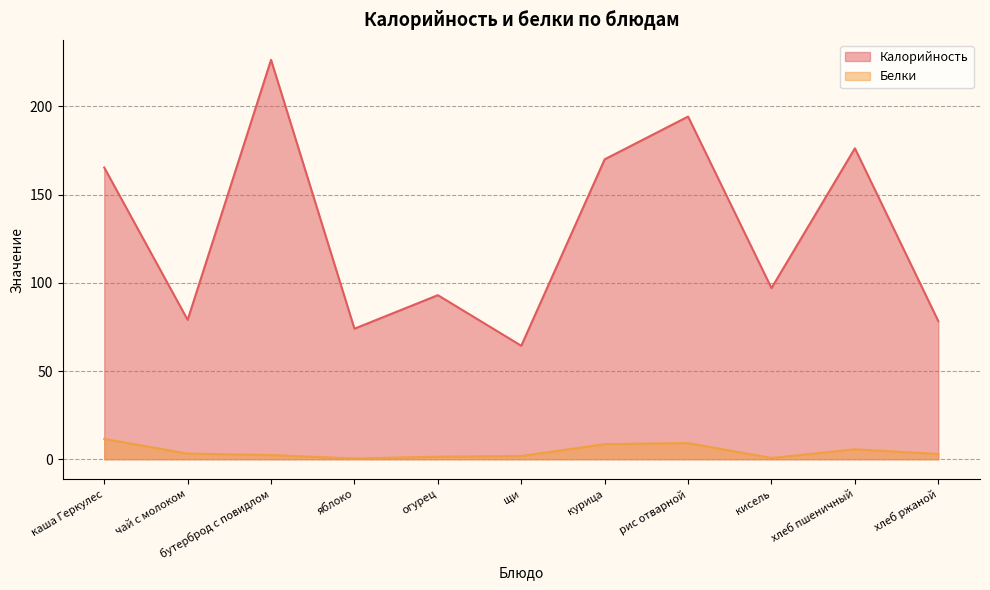

Count the number of data series in this chart.

2